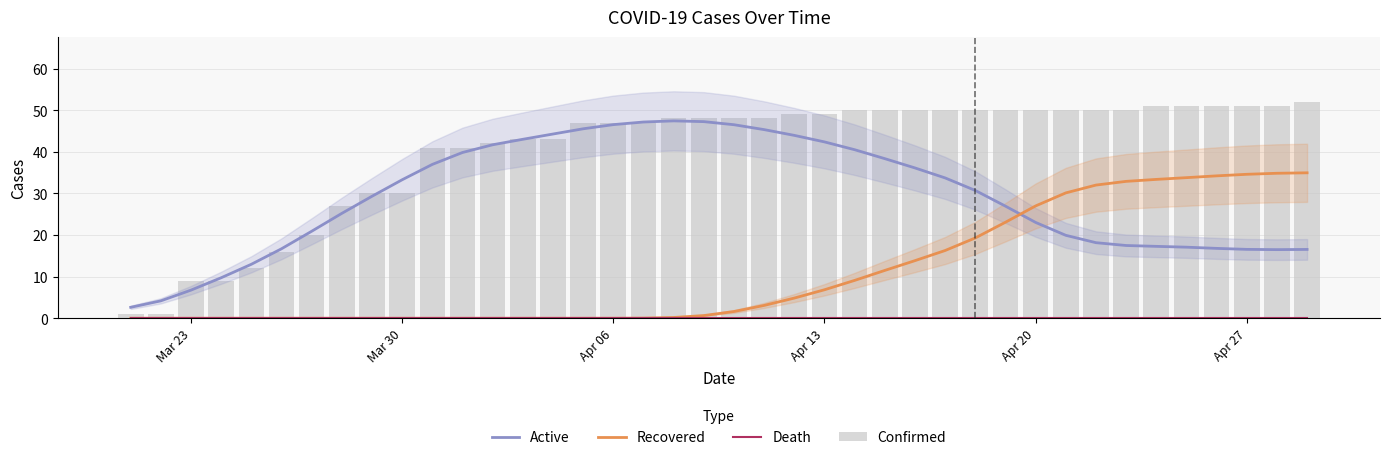

What is the maximum value for Recovered?

34.9